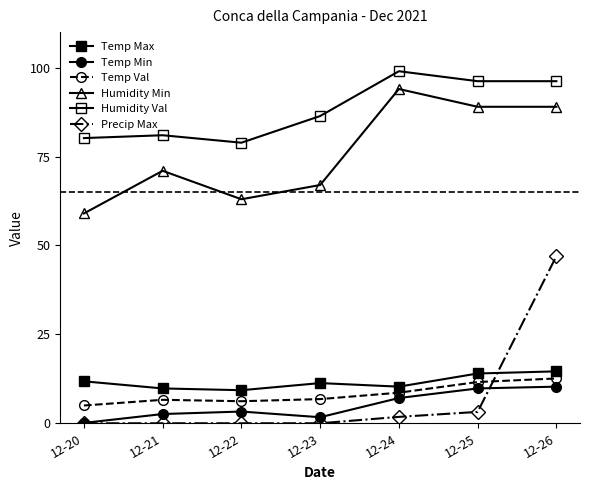

Which series has the largest total across all categories?

Humidity Val